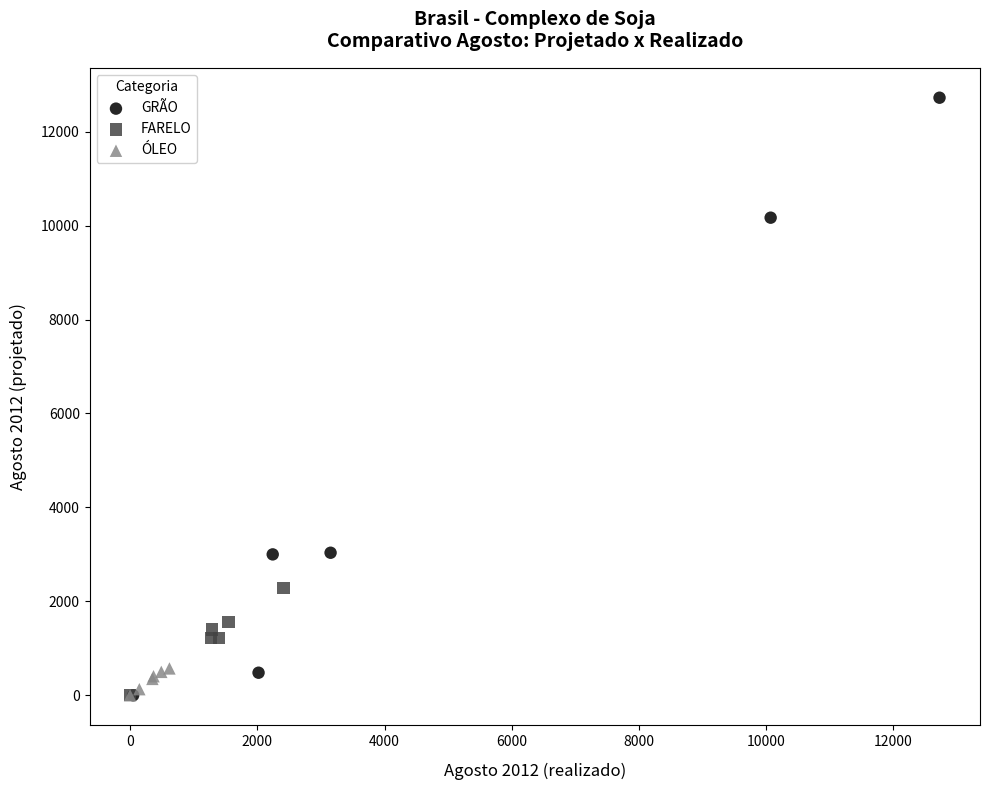

What are all the series names shown in the legend?

GRÃO, FARELO, ÓLEO